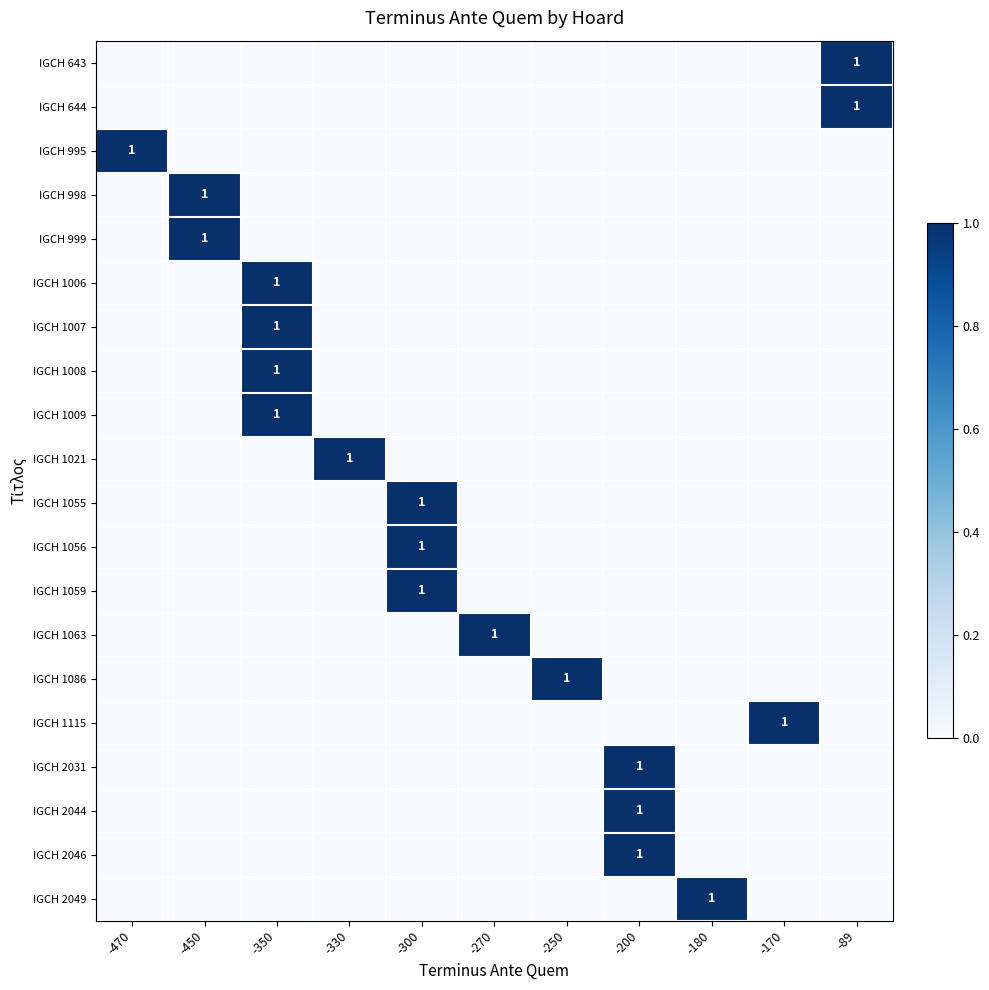

True or false: IGCH 2046 has a value of 1 at -470.

False